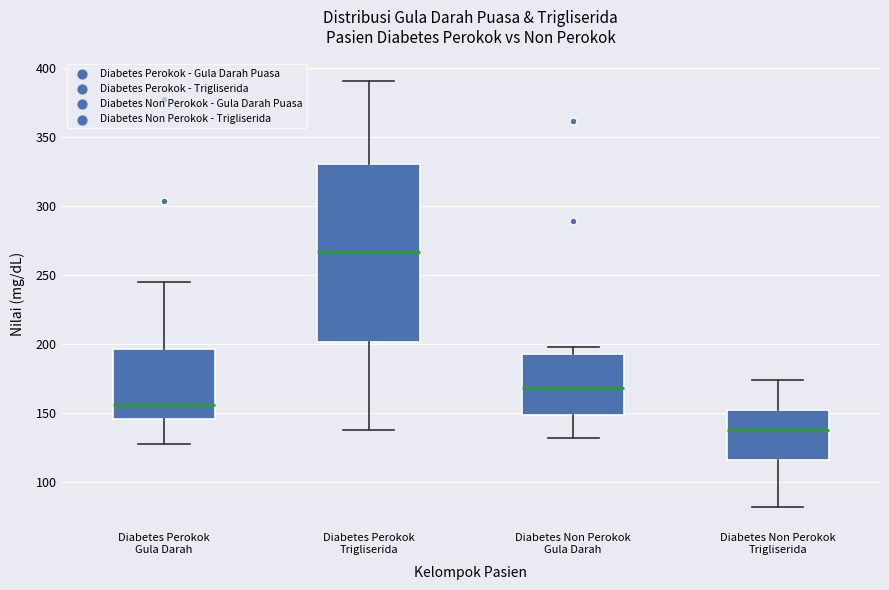

Reading left to right, read every box against the y-axis: the position of its median line, the range the box covers, and the ends of its whiskers. The values are not printed on the chart, so give them approximately, as read against the axis.

Diabetes Perokok Gula Darah: median 155, box 145 to 195, whiskers 130 to 245
Diabetes Perokok Trigliserida: median 265, box 200 to 330, whiskers 140 to 390
Diabetes Non Perokok Gula Darah: median 170, box 150 to 195, whiskers 130 to 200
Diabetes Non Perokok Trigliserida: median 140, box 115 to 150, whiskers 80 to 175